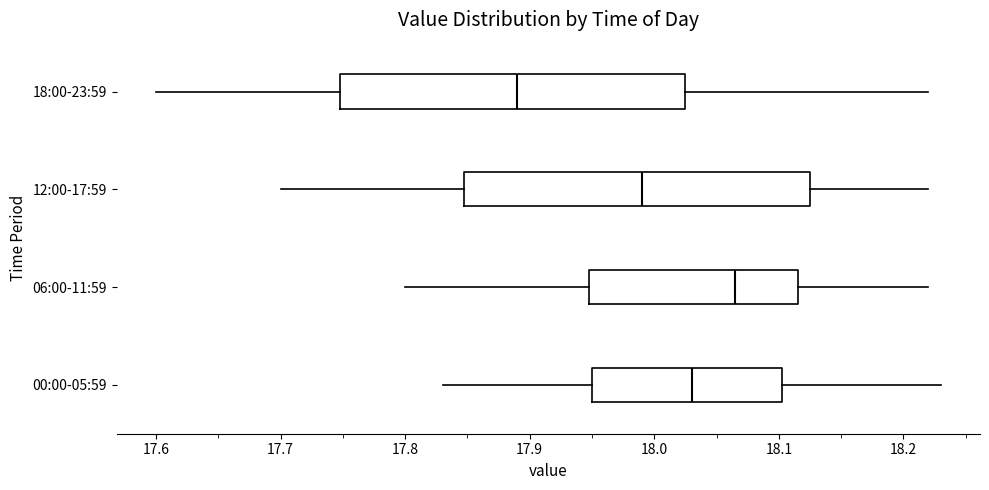

Where does the right whisker of the box for 12:00-17:59 end on the x-axis? The values are not printed on the chart, so give them approximately, as read against the axis.

18.22